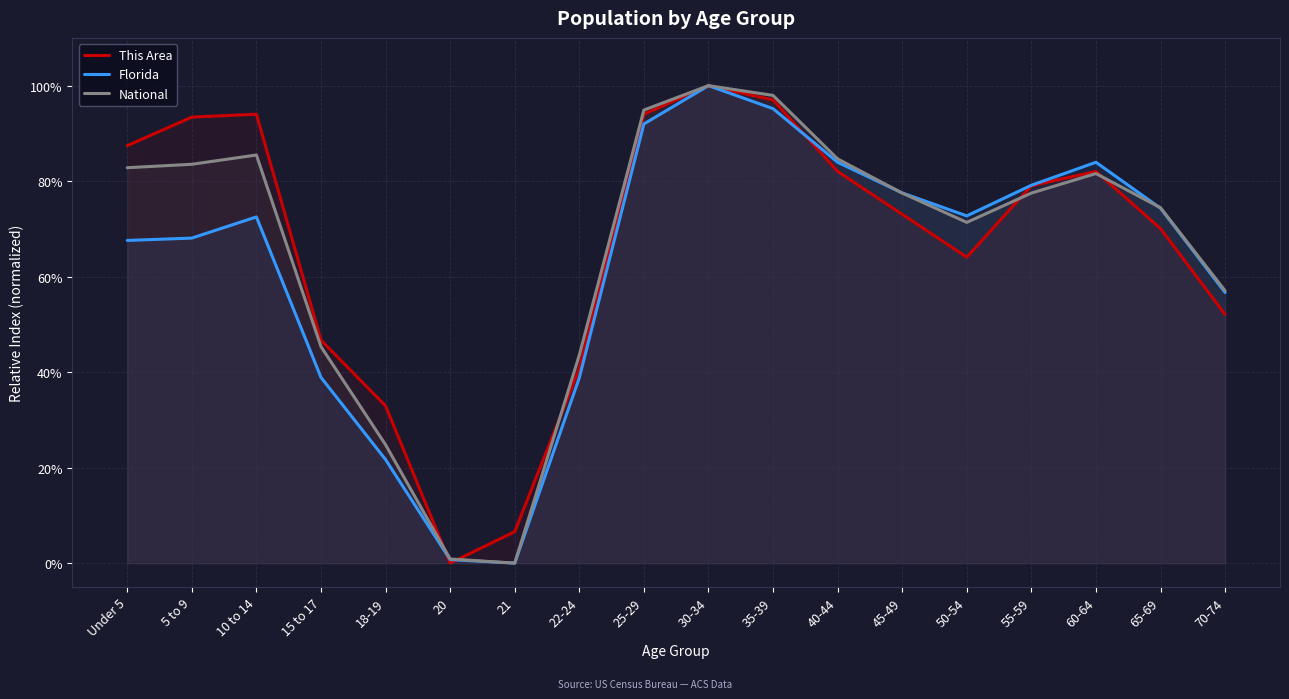

Reading left to right, transcribe all the data shown in this chart.

This Area: 0.9	0.9	0.9	0.5	0.3	0.0	0.1	0.4	0.9	1.0	1.0	0.8	0.7	0.6	0.8	0.8	0.7	0.5
Florida: 0.7	0.7	0.7	0.4	0.2	0.0	0.0	0.4	0.9	1.0	1.0	0.8	0.8	0.7	0.8	0.8	0.7	0.6
National: 0.8	0.8	0.9	0.5	0.2	0.0	0.0	0.4	0.9	1.0	1.0	0.8	0.8	0.7	0.8	0.8	0.7	0.6